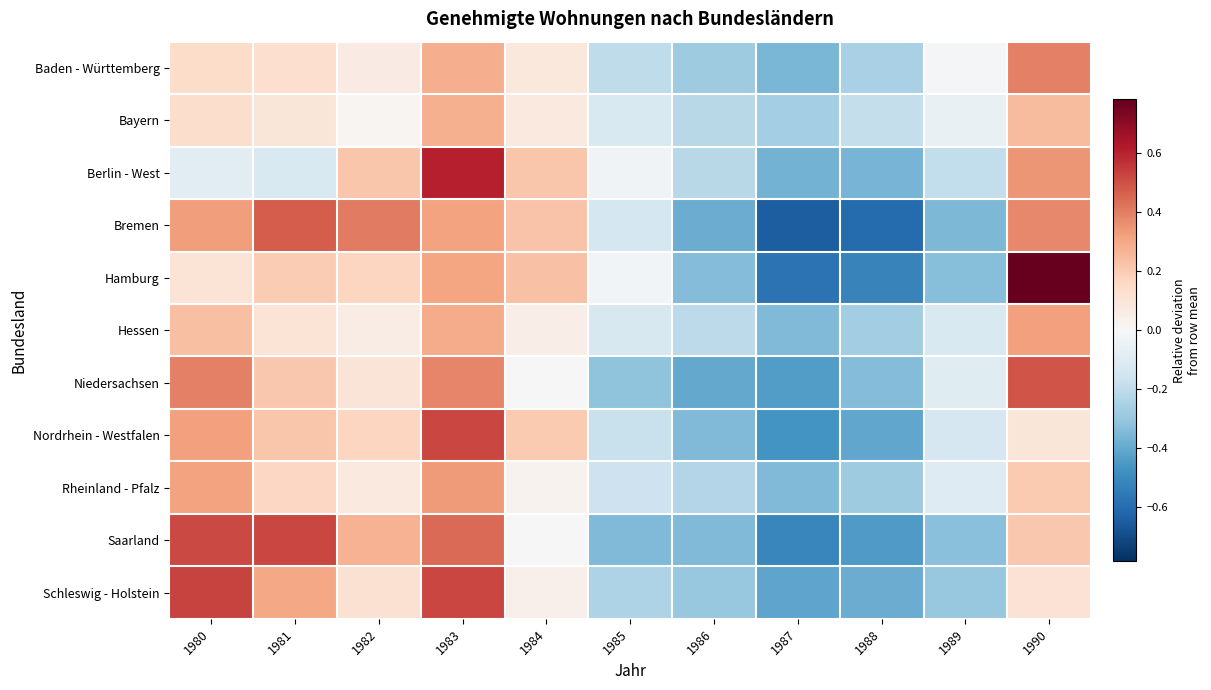

Reading right to left, extract all data points from this chart.

Baden - Württemberg: 1990=0.4	1989=-0.0	1988=-0.3	1987=-0.4	1986=-0.3	1985=-0.2	1984=0.1	1983=0.3	1982=0.1	1981=0.1	1980=0.1
Bayern: 1990=0.2	1989=-0.1	1988=-0.2	1987=-0.3	1986=-0.2	1985=-0.1	1984=0.1	1983=0.3	1982=0.0	1981=0.1	1980=0.1
Berlin - West: 1990=0.3	1989=-0.2	1988=-0.4	1987=-0.4	1986=-0.2	1985=-0.0	1984=0.2	1983=0.6	1982=0.2	1981=-0.1	1980=-0.1
Bremen: 1990=0.4	1989=-0.4	1988=-0.6	1987=-0.6	1986=-0.4	1985=-0.1	1984=0.2	1983=0.3	1982=0.4	1981=0.5	1980=0.3
Hamburg: 1990=0.8	1989=-0.3	1988=-0.5	1987=-0.6	1986=-0.3	1985=-0.0	1984=0.2	1983=0.3	1982=0.2	1981=0.2	1980=0.1
Hessen: 1990=0.3	1989=-0.1	1988=-0.3	1987=-0.3	1986=-0.2	1985=-0.1	1984=0.1	1983=0.3	1982=0.1	1981=0.1	1980=0.2
Niedersachsen: 1990=0.5	1989=-0.1	1988=-0.3	1987=-0.4	1986=-0.4	1985=-0.3	1984=-0.0	1983=0.4	1982=0.1	1981=0.2	1980=0.4
Nordrhein - Westfalen: 1990=0.1	1989=-0.1	1988=-0.4	1987=-0.5	1986=-0.3	1985=-0.2	1984=0.2	1983=0.5	1982=0.2	1981=0.2	1980=0.3
Rheinland - Pfalz: 1990=0.2	1989=-0.1	1988=-0.3	1987=-0.3	1986=-0.2	1985=-0.2	1984=0.0	1983=0.3	1982=0.1	1981=0.2	1980=0.3
Saarland: 1990=0.2	1989=-0.3	1988=-0.4	1987=-0.5	1986=-0.3	1985=-0.3	1984=-0.0	1983=0.4	1982=0.3	1981=0.5	1980=0.5
Schleswig - Holstein: 1990=0.1	1989=-0.3	1988=-0.4	1987=-0.4	1986=-0.3	1985=-0.2	1984=0.0	1983=0.5	1982=0.1	1981=0.3	1980=0.5